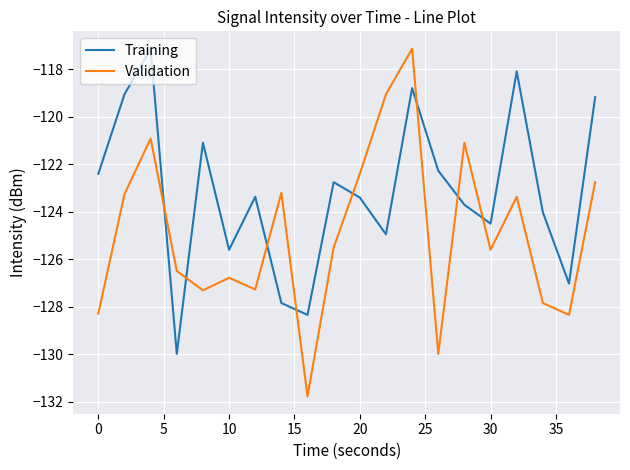

What is the maximum value for Training?

-117.1